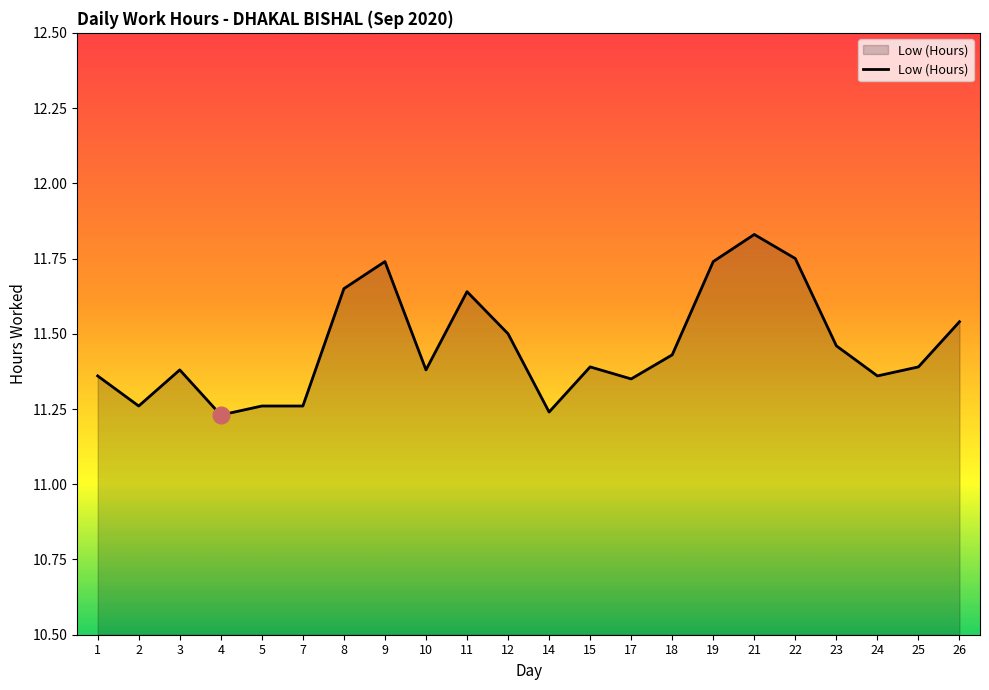

What is the difference between the values at 8 and 25?

0.3